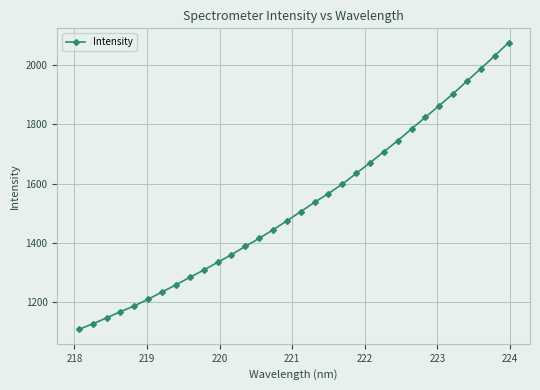

What is the greatest value displayed?

2075.8